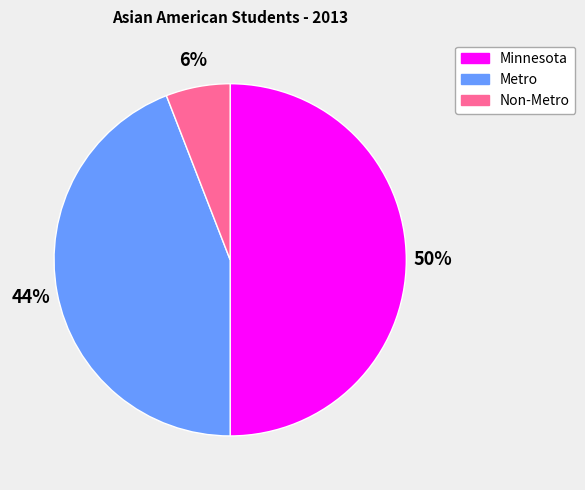

Which has a higher value, Minnesota or Metro?

Minnesota